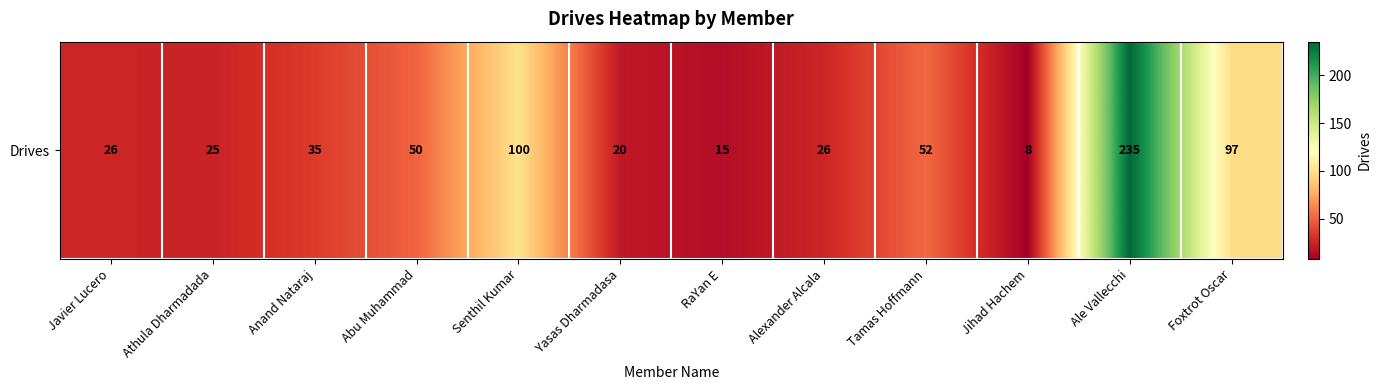

Rank the categories by value from highest to lowest.

Ale Vallecchi, Senthil Kumar, Foxtrot Oscar, Tamas Hoffmann, Abu Muhammad, Anand Nataraj, Javier Lucero, Alexander Alcala, Athula Dharmadada, Yasas Dharmadasa, RaYan E, Jihad Hachem